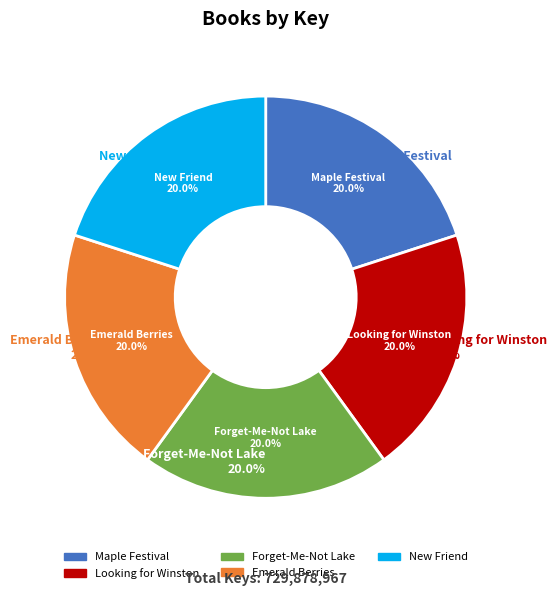

Count the number of slices in the pie.

5